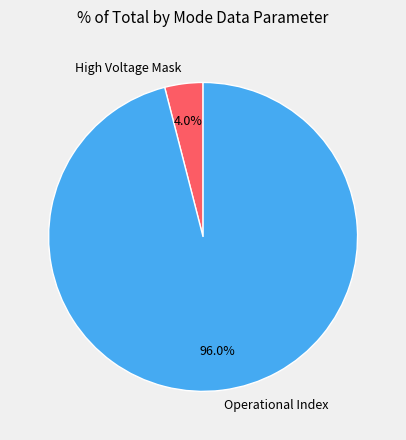

Rank the categories by value from highest to lowest.

Operational Index, High Voltage Mask